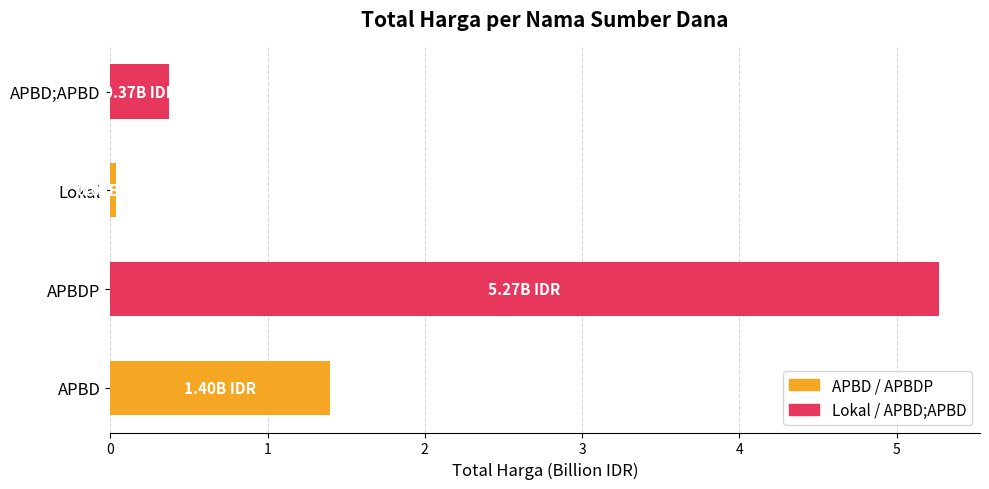

Does the chart contain any negative values?

No